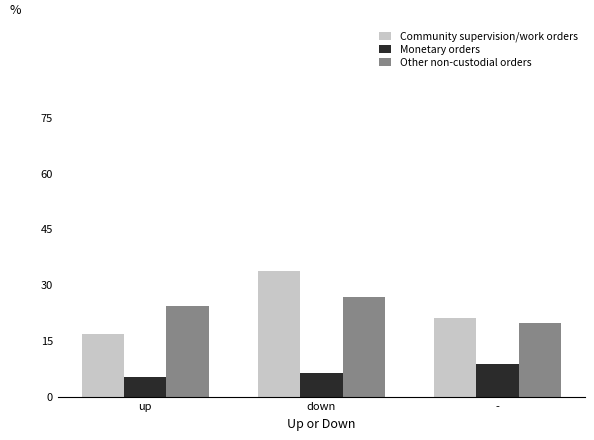

The Monetary orders series shows 5.2 at up. True or false?

True